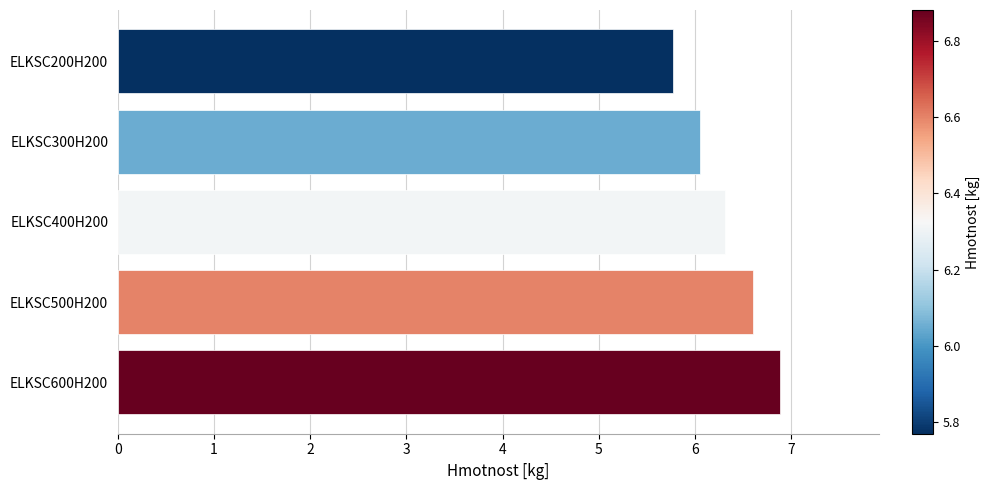

True or false: the data shows 6.6 at ELKSC500H200.

True